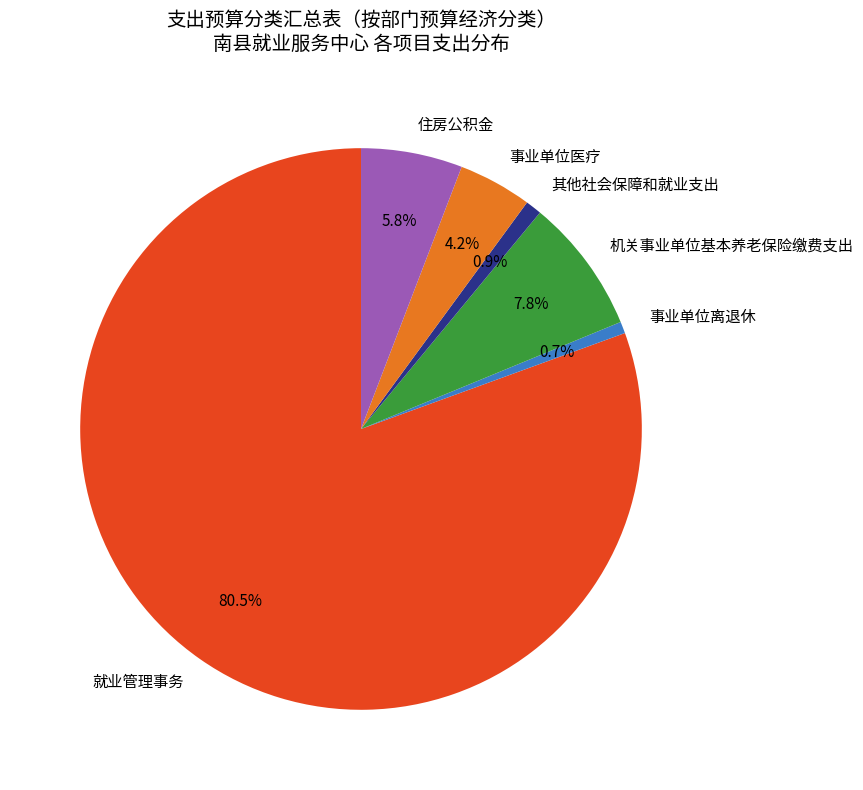

Which category accounts for the majority?

就业管理事务